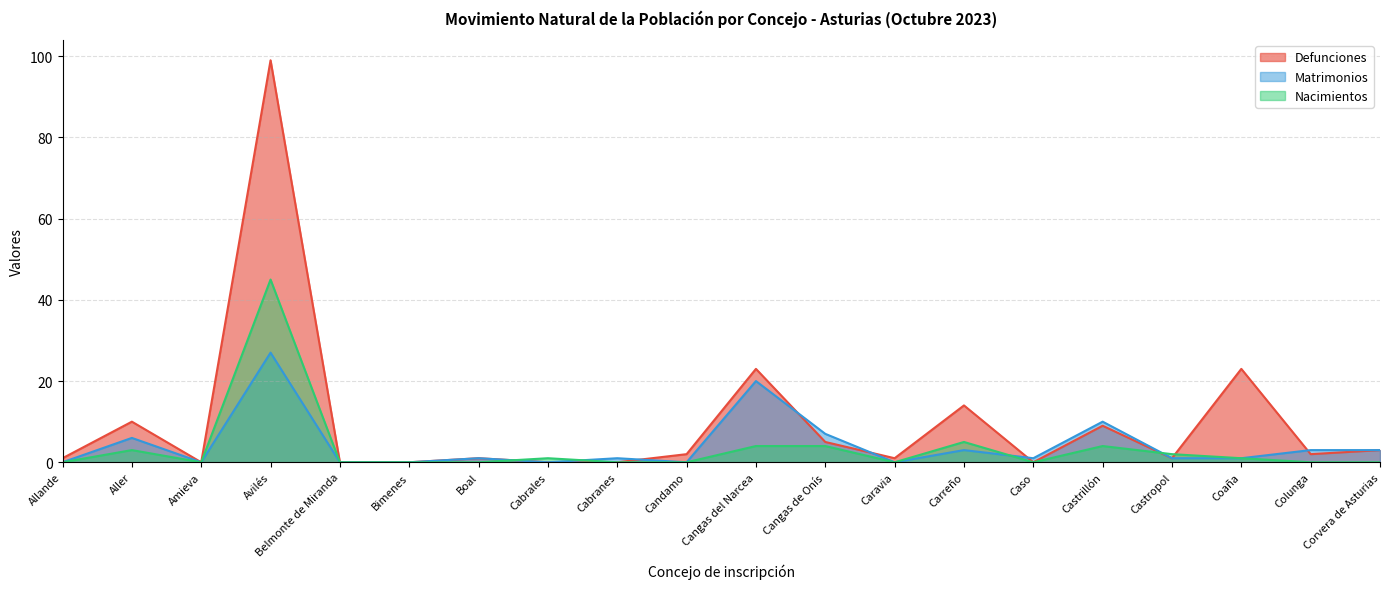

Where do Nacimientos and Matrimonios first cross each other?

Boal and Cabrales